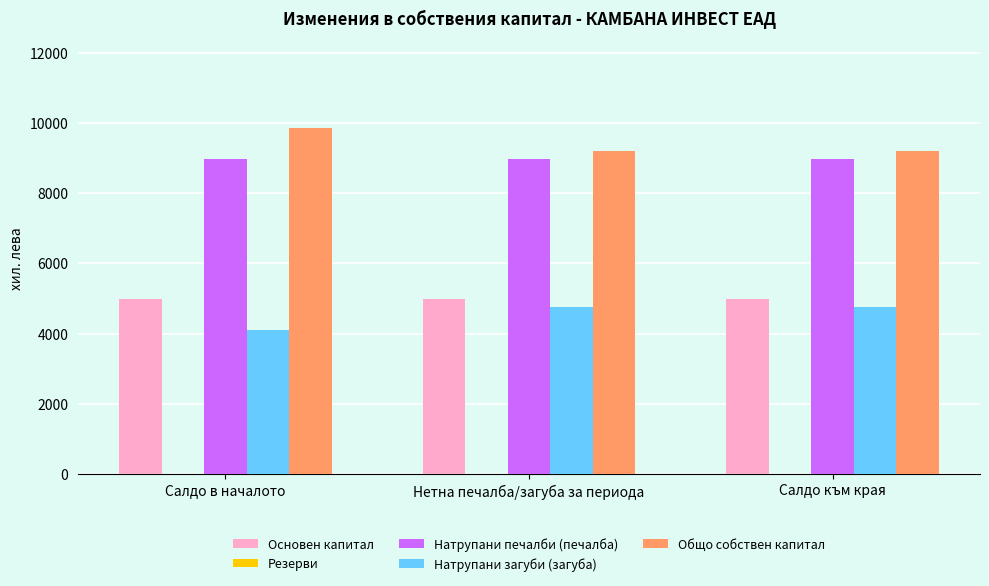

How many groups of bars are there?

3